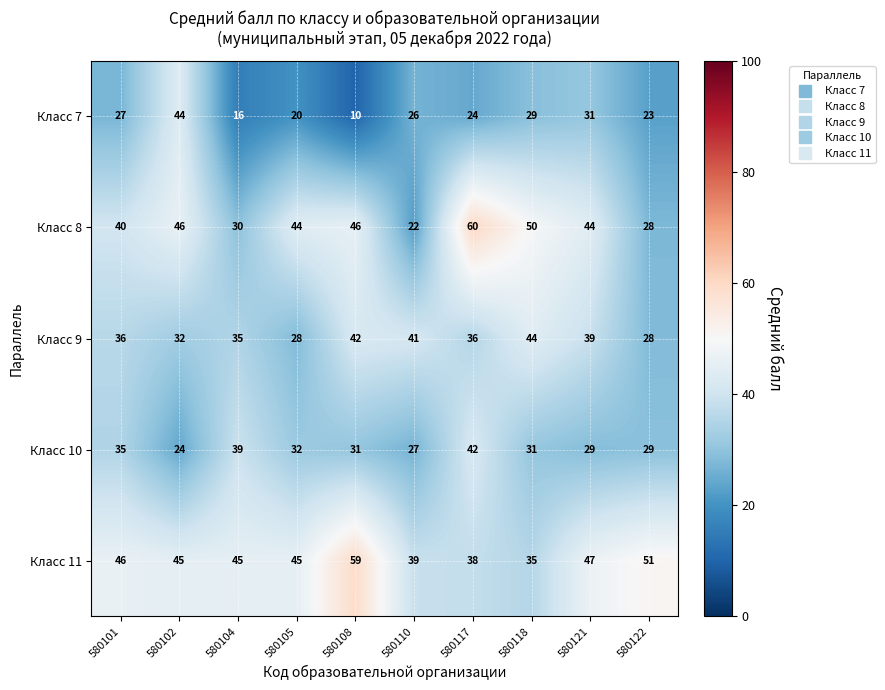

Where is Класс 7 nearest to the value 27?

580101